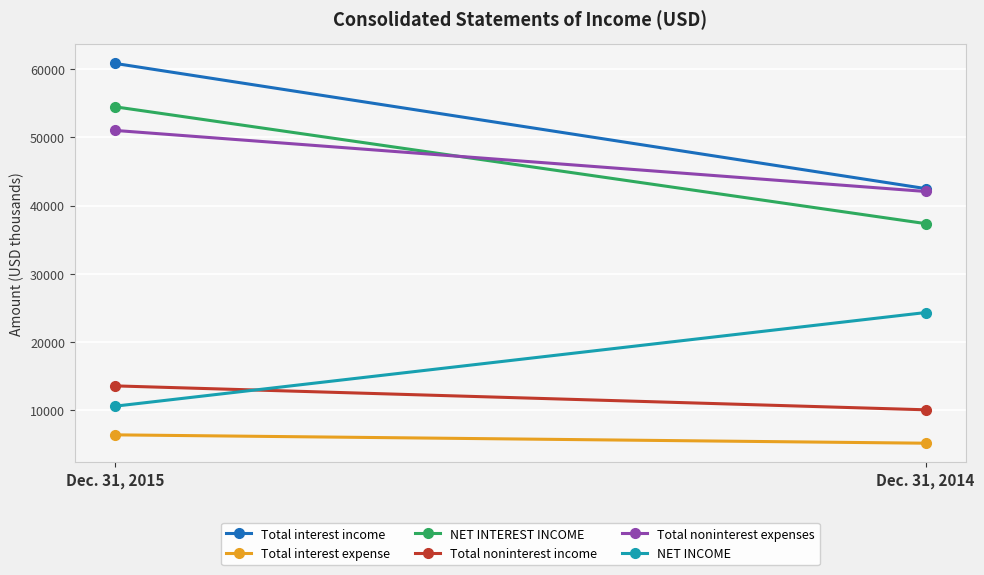

Reading left to right, what are all the values shown in this chart?

Total interest income: Dec. 31, 2015=60846	Dec. 31, 2014=42491
Total interest expense: Dec. 31, 2015=6364	Dec. 31, 2014=5138
NET INTEREST INCOME: Dec. 31, 2015=54482	Dec. 31, 2014=37353
Total noninterest income: Dec. 31, 2015=13547	Dec. 31, 2014=10039
Total noninterest expenses: Dec. 31, 2015=51019	Dec. 31, 2014=42068
NET INCOME: Dec. 31, 2015=10574	Dec. 31, 2014=24306